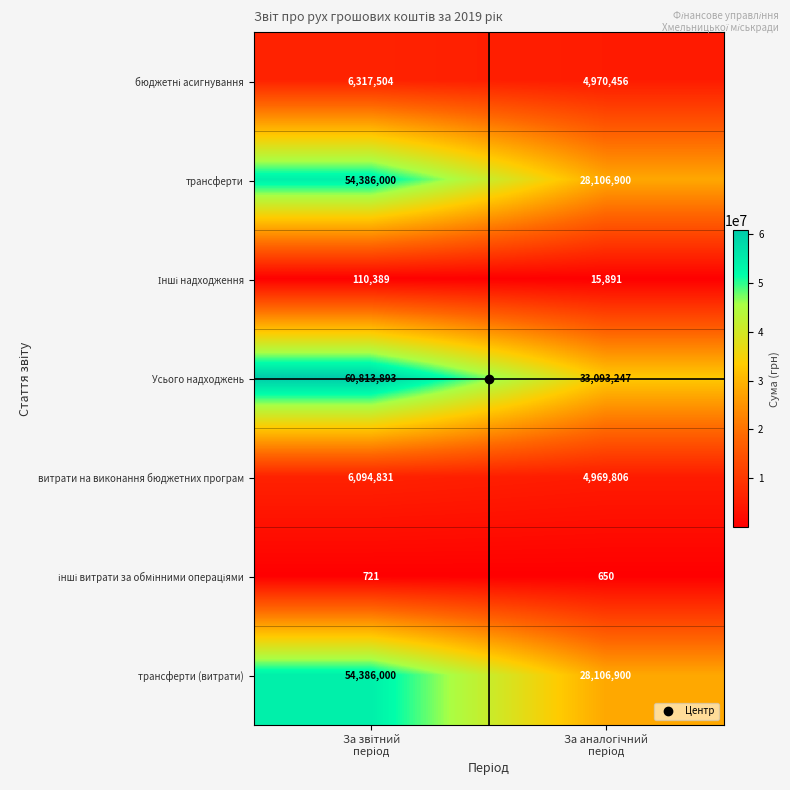

Count the number of categories in the chart.

2